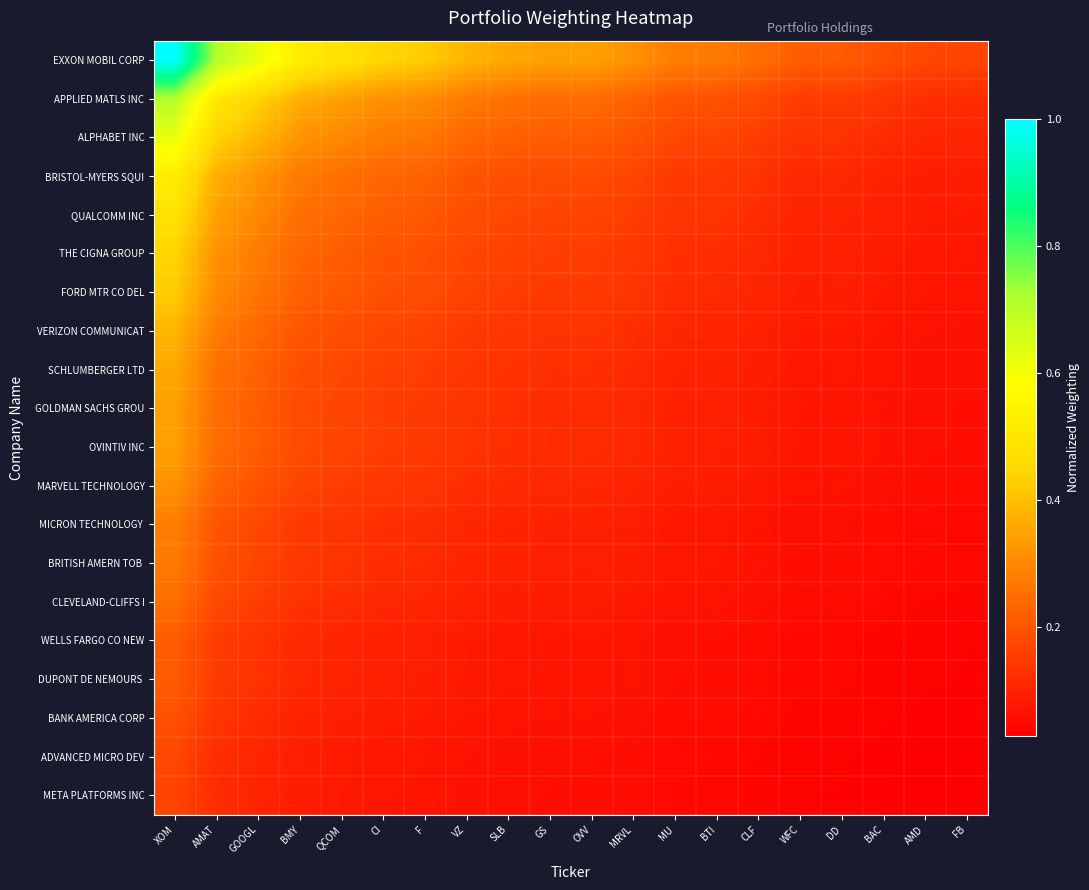

Rank the series at VZ from highest to lowest value.

EXXON MOBIL CORP, APPLIED MATLS INC, ALPHABET INC, BRISTOL-MYERS SQUI, QUALCOMM INC, THE CIGNA GROUP, FORD MTR CO DEL, VERIZON COMMUNICAT, SCHLUMBERGER LTD, GOLDMAN SACHS GROU, OVINTIV INC, MARVELL TECHNOLOGY, MICRON TECHNOLOGY, BRITISH AMERN TOB, CLEVELAND-CLIFFS I, WELLS FARGO CO NEW, DUPONT DE NEMOURS, BANK AMERICA CORP, ADVANCED MICRO DEV, META PLATFORMS INC